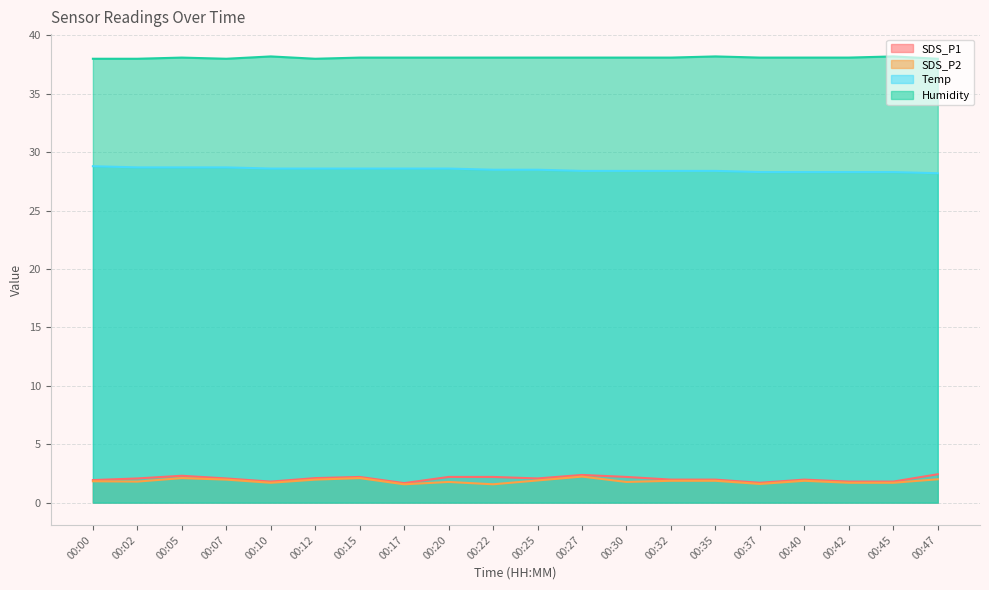

Which label corresponds to the smallest value in the chart?

00:17